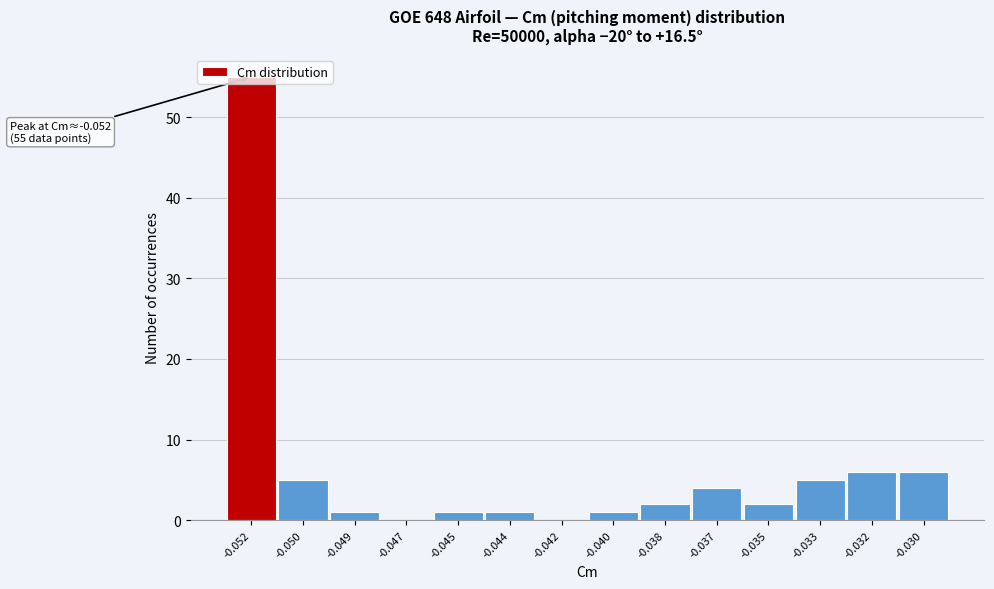

Is it true that the value at -0.033 is 2?

False